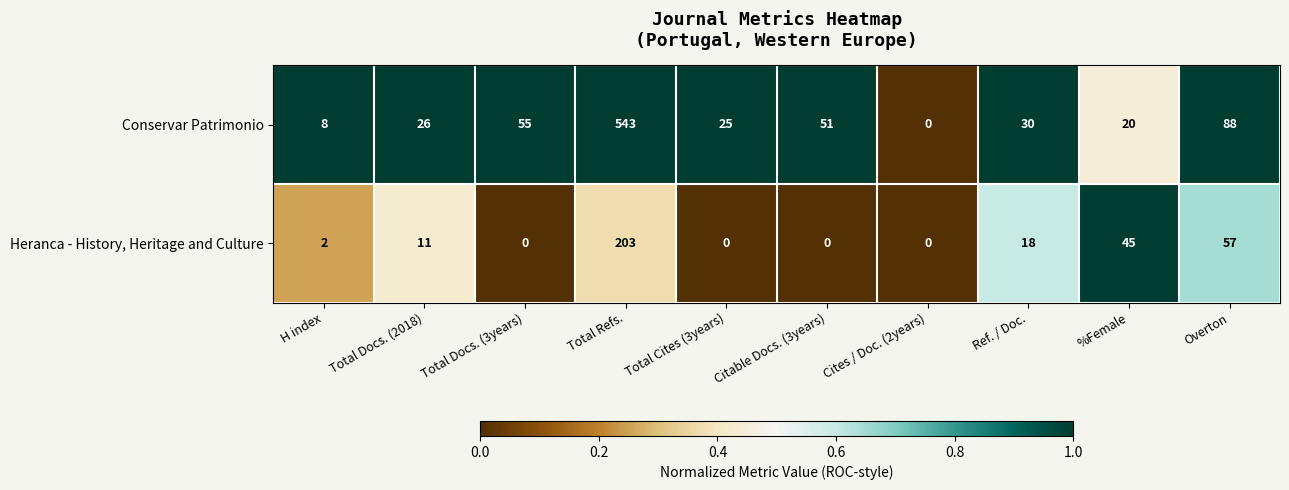

Which series changed the most between Citable Docs. (3years) and Overton?

Heranca - History, Heritage and Culture